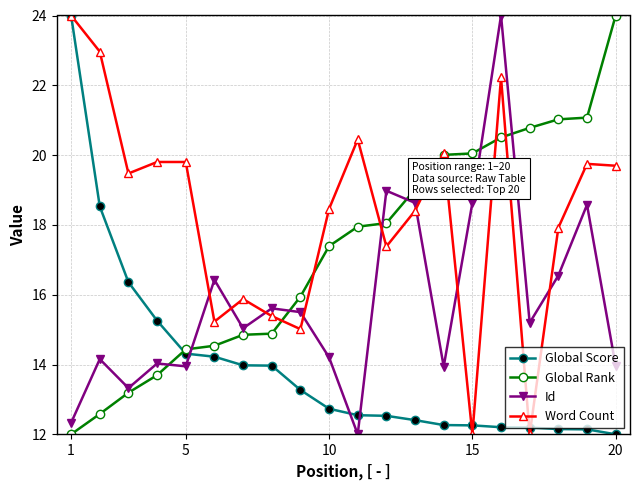

Rank the series by their average value, from lowest to highest.

Global Score, Id, Global Rank, Word Count